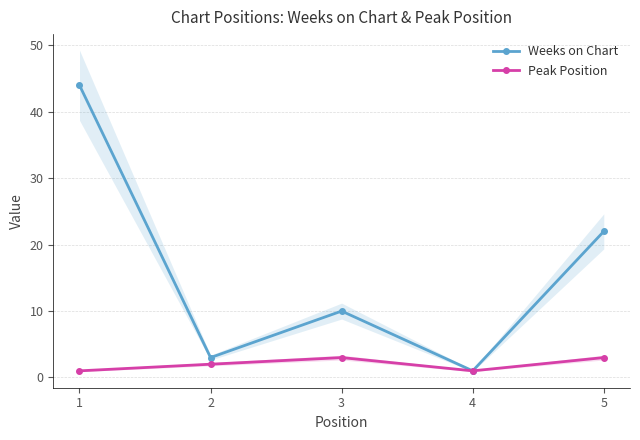

Reading left to right, list all the values displayed in this chart.

Weeks on Chart: 1=44	2=3	3=10	4=1	5=22
Peak Position: 1=1	2=2	3=3	4=1	5=3